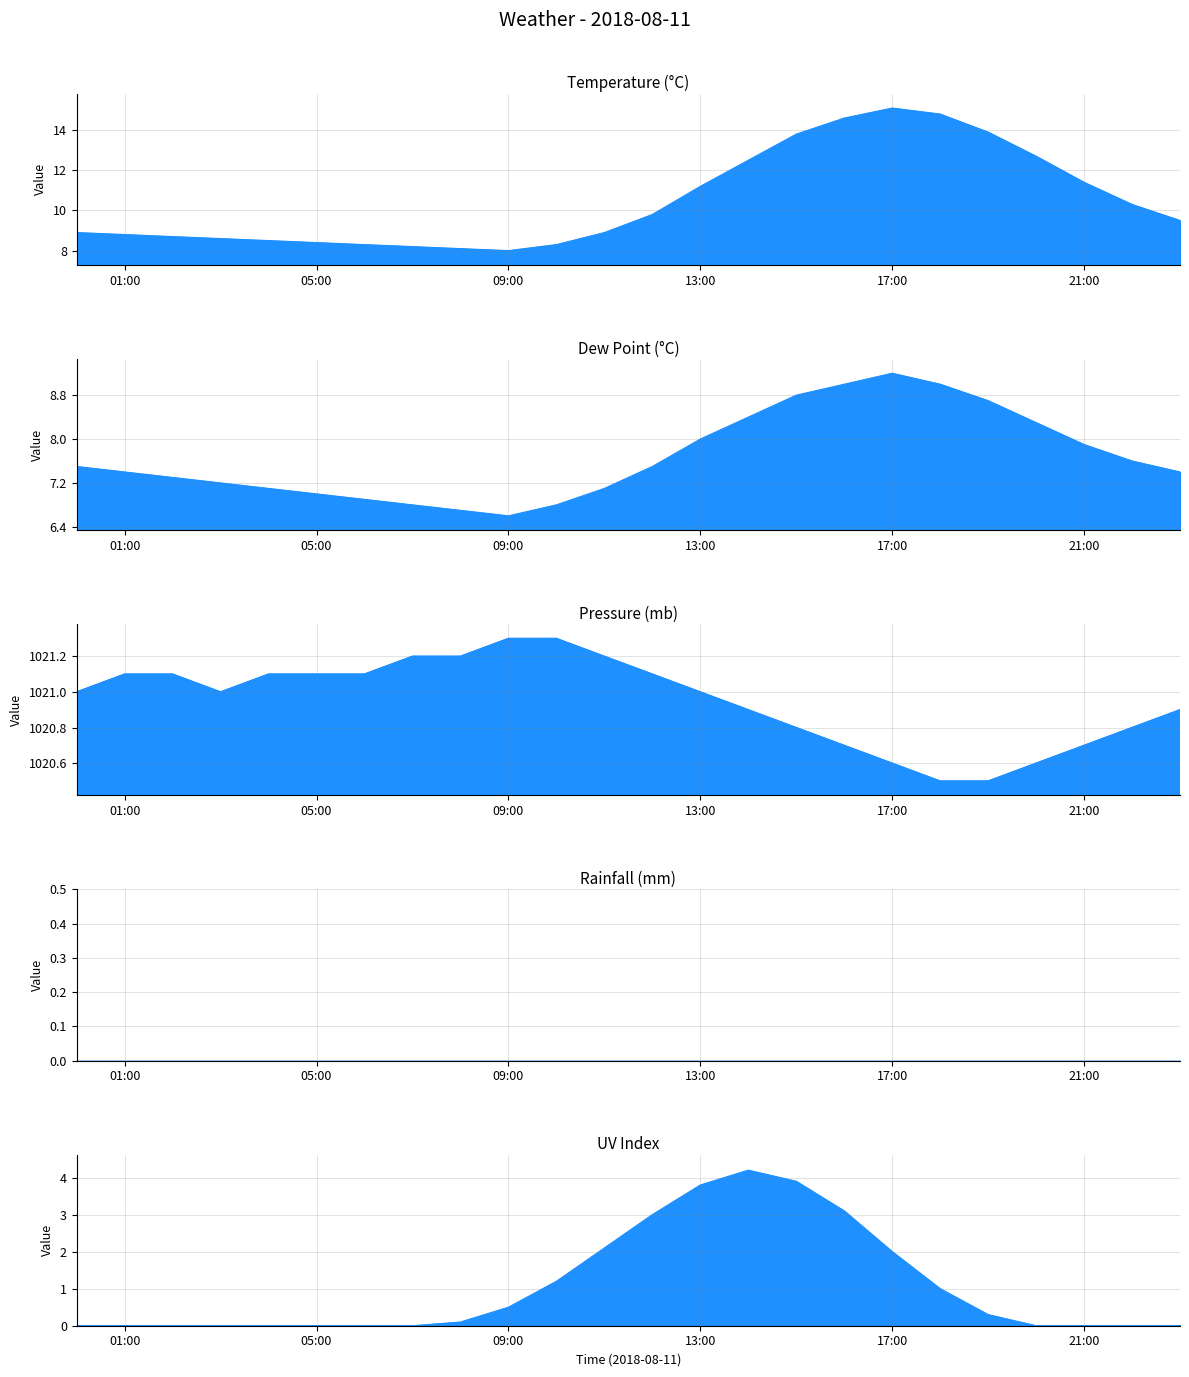

How many data points does each series have?

24